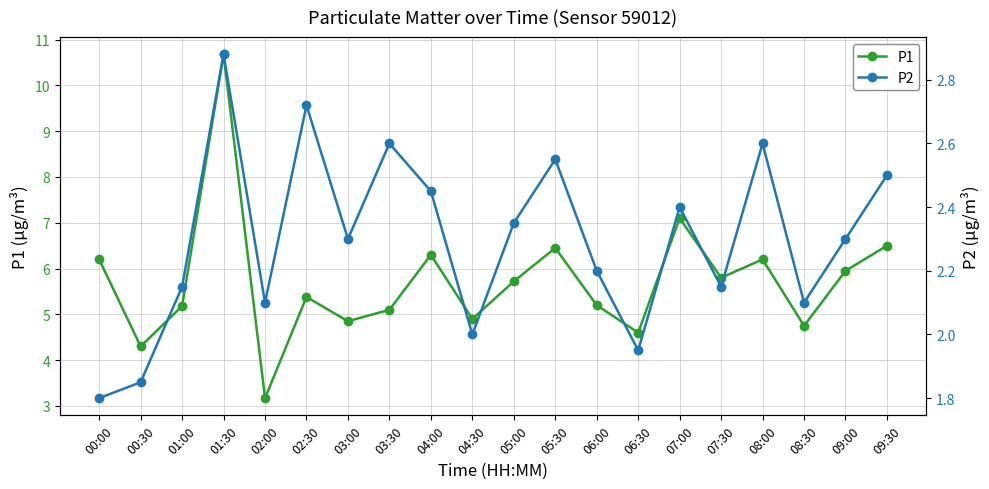

What is the smallest value displayed?

1.8